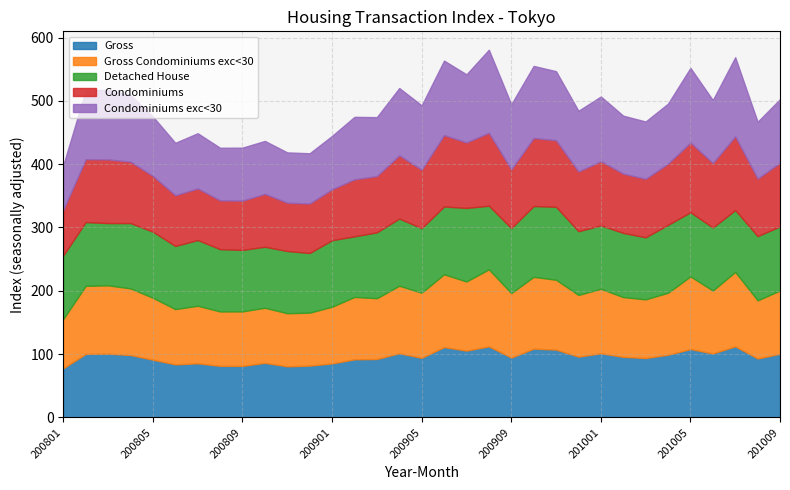

At 200903, list the series in order from largest to smallest.

Detached House, Gross Condominiums exc<30, Condominiums exc<30, Gross, Condominiums